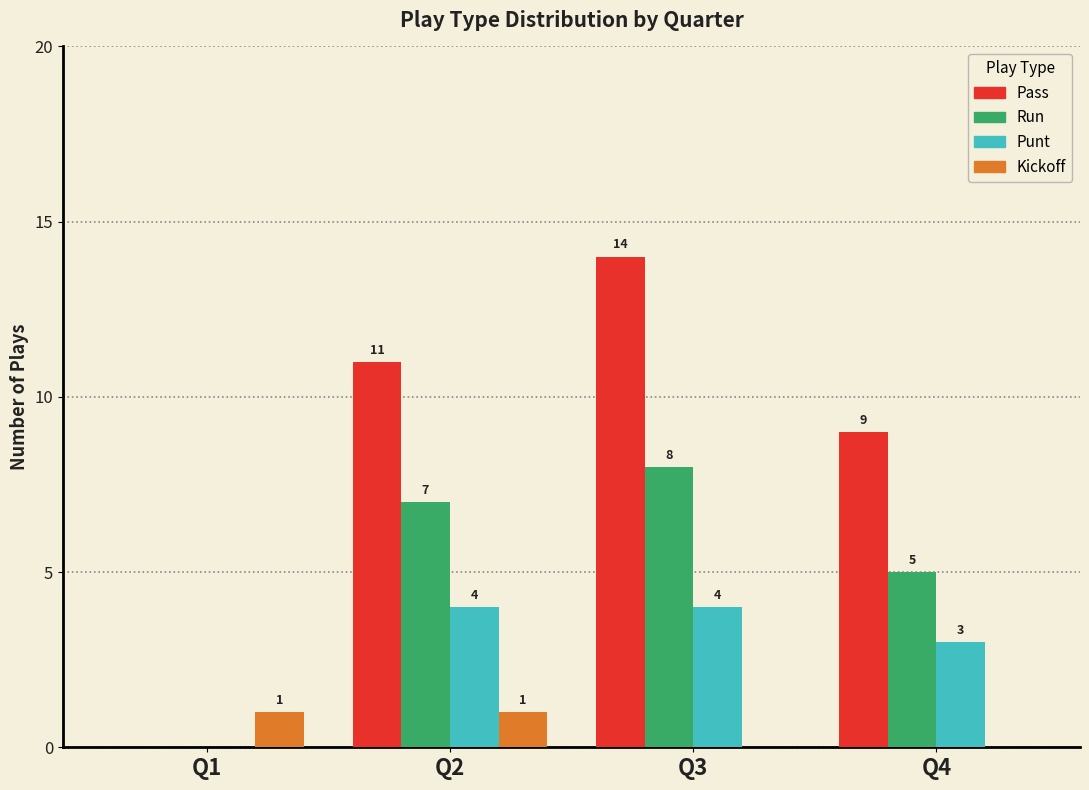

What is the maximum value shown in the chart?

14